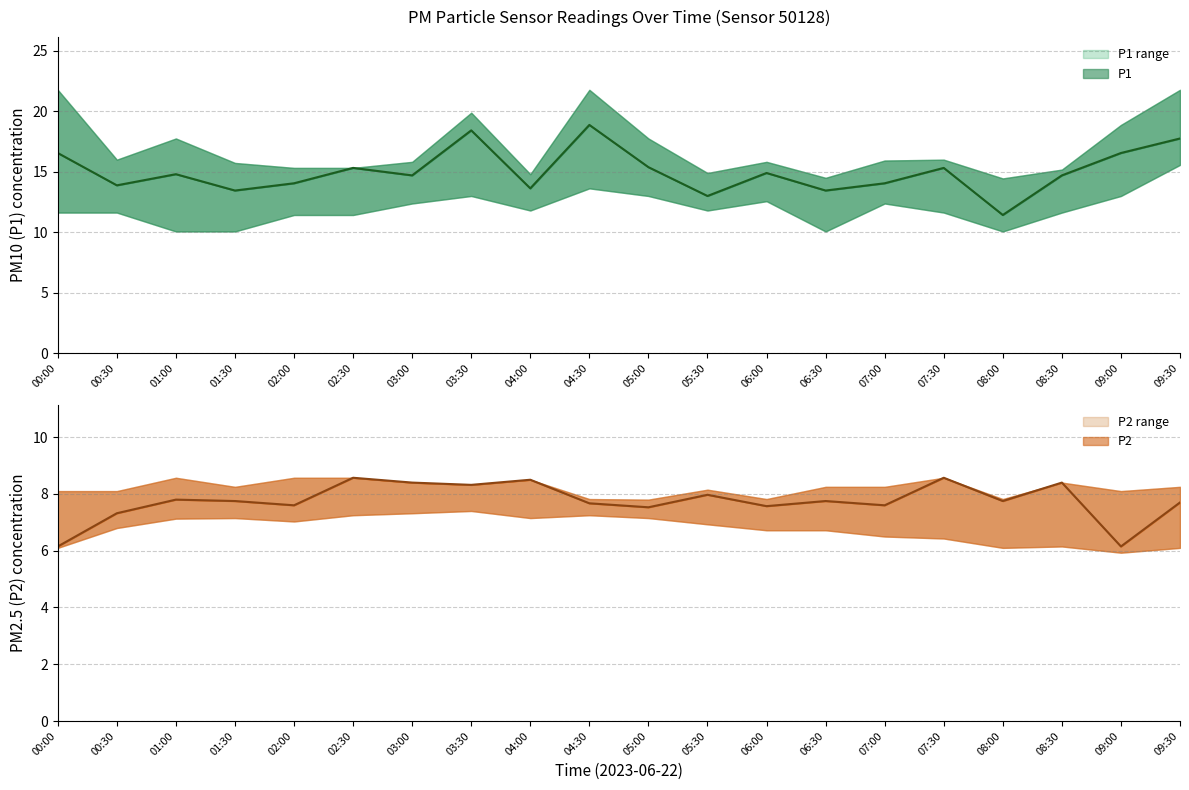

Which series has the largest total across all categories?

P1